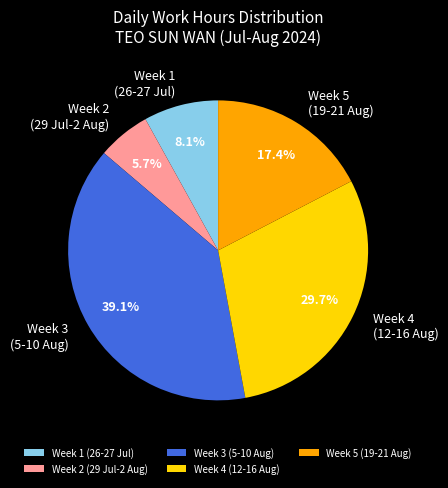

Between Week 5 (19-21 Aug) and Week 4 (12-16 Aug), which is larger?

Week 4 (12-16 Aug)